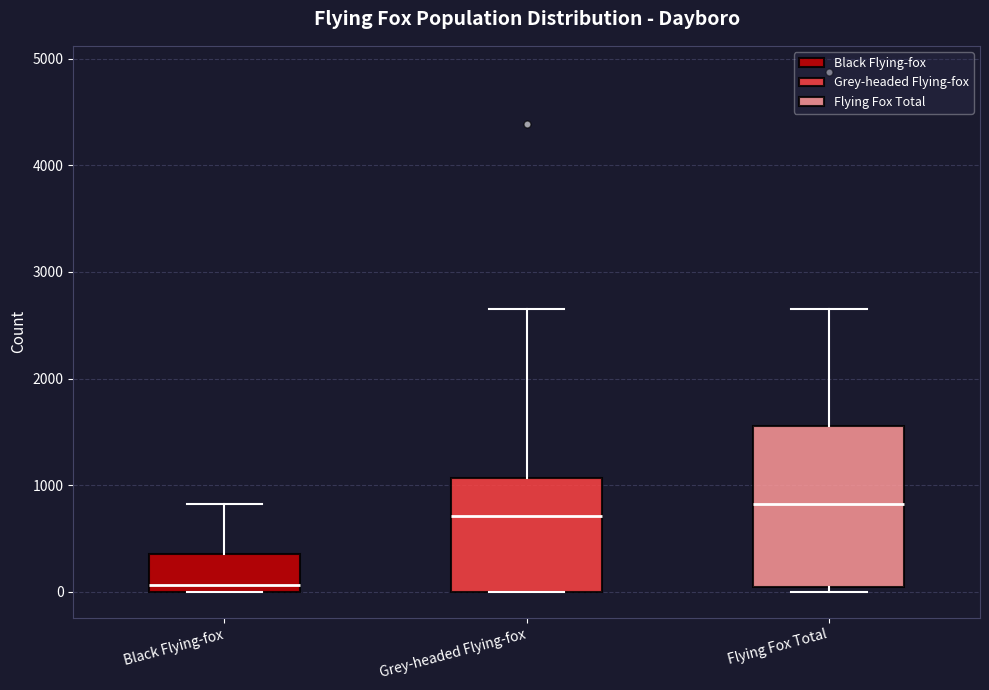

Which box has the lowest median line?

Black Flying-fox